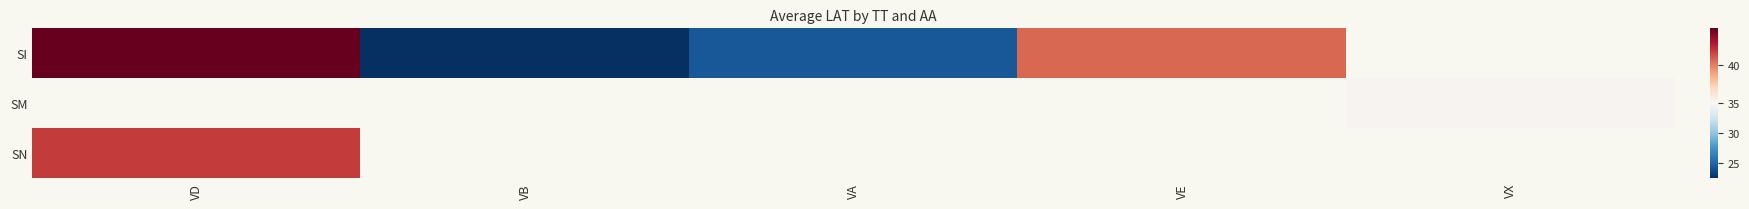

Which series changed the most between VD and VB?

SI